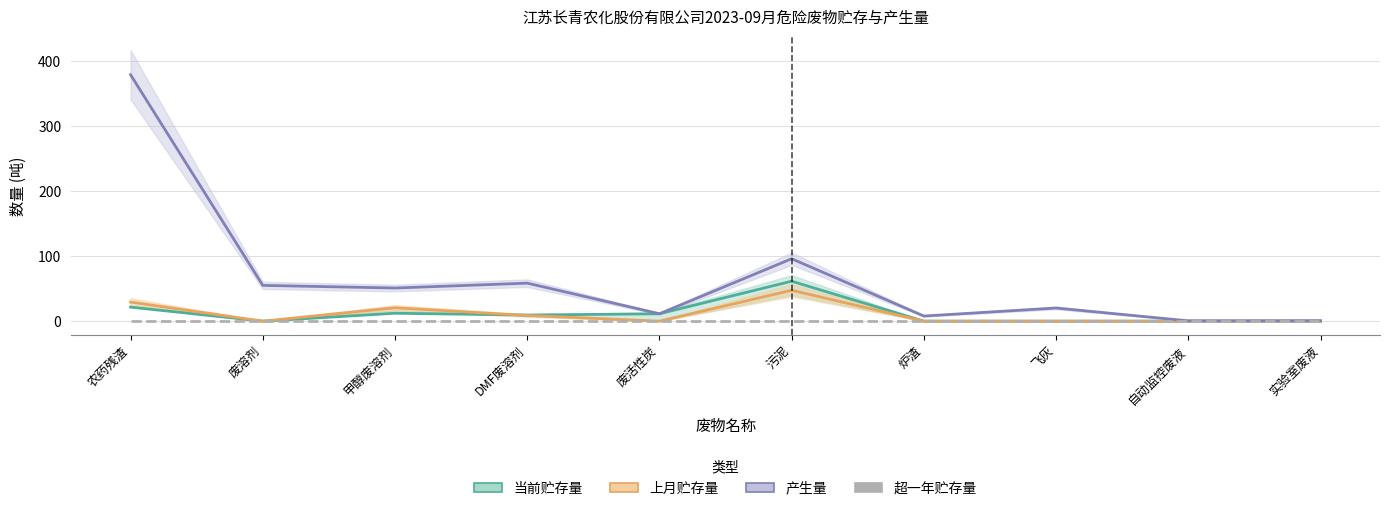

What is the sum of all 当前贮存量 values?

116.1